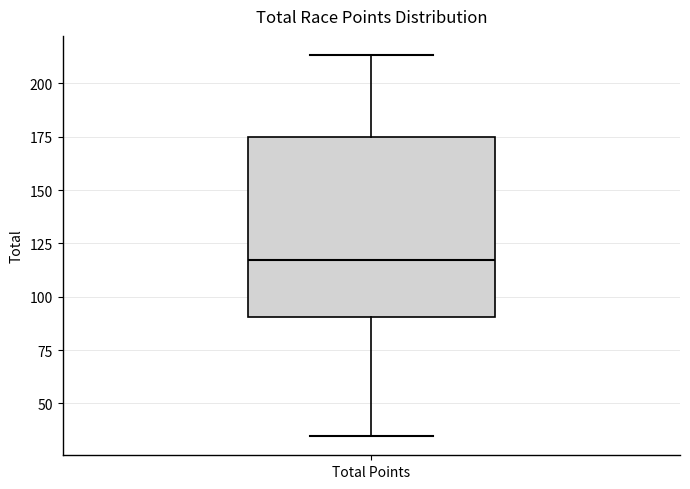

Transcribe this box plot: give where the median line is, the range the box spans, and where the two whiskers end, as read against the y-axis. The values are not printed on the chart, so give them approximately, as read against the axis.

median 115, box 90 to 175, whiskers 35 to 215